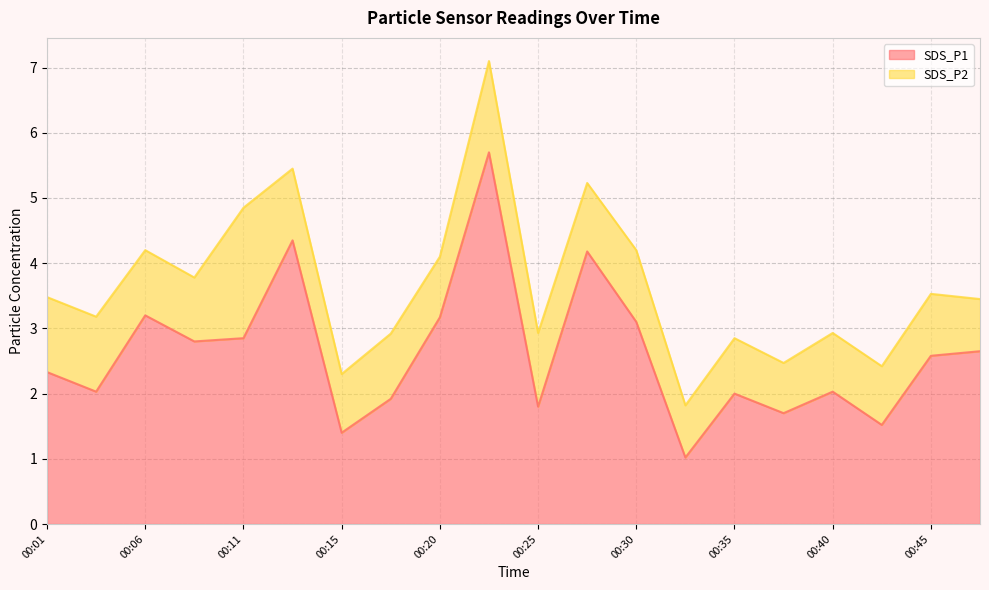

What is the total value across all series at 00:06?

4.2